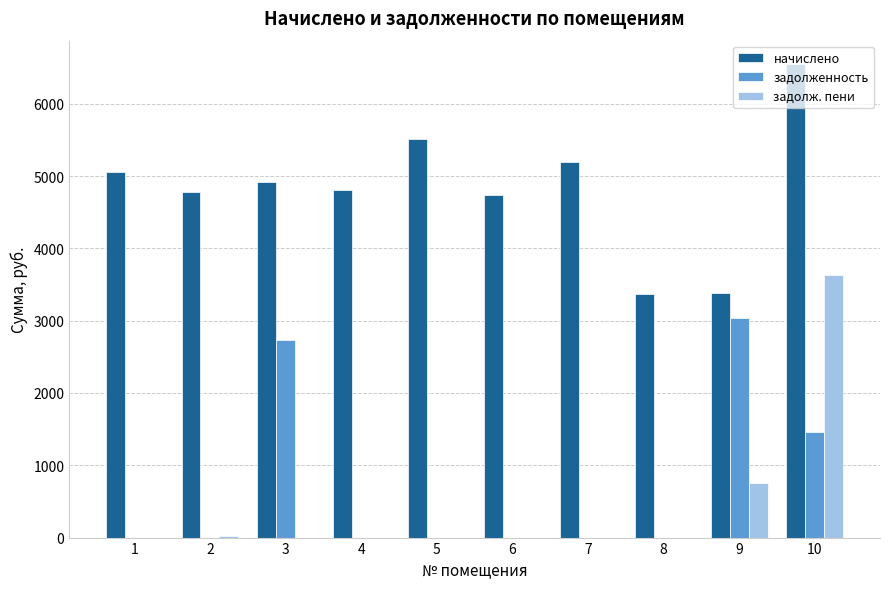

What is the highest value of the начислено series?

6545.3